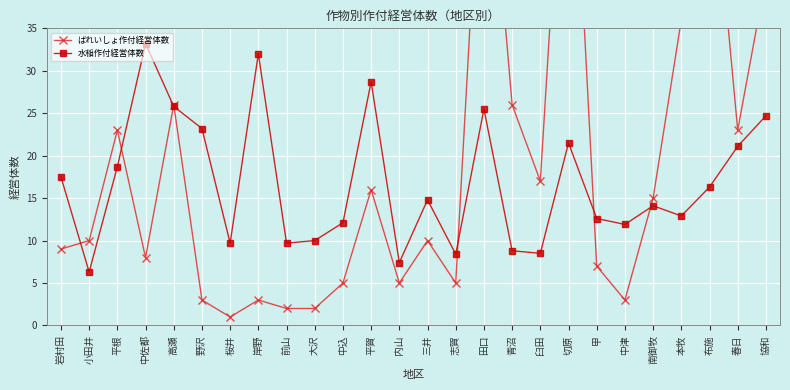

At which label does ばれいしょ作付経営体数 reach its peak?

切原